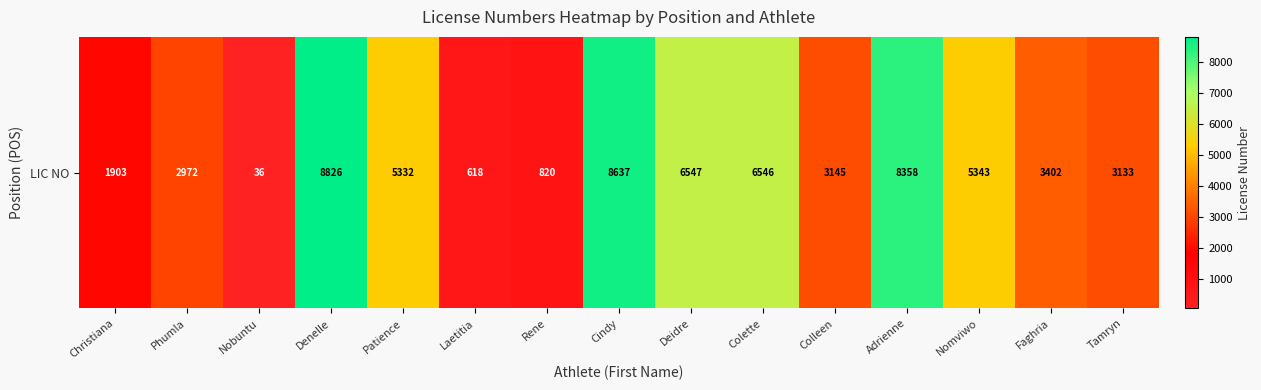

What is the sum of all values?

65618